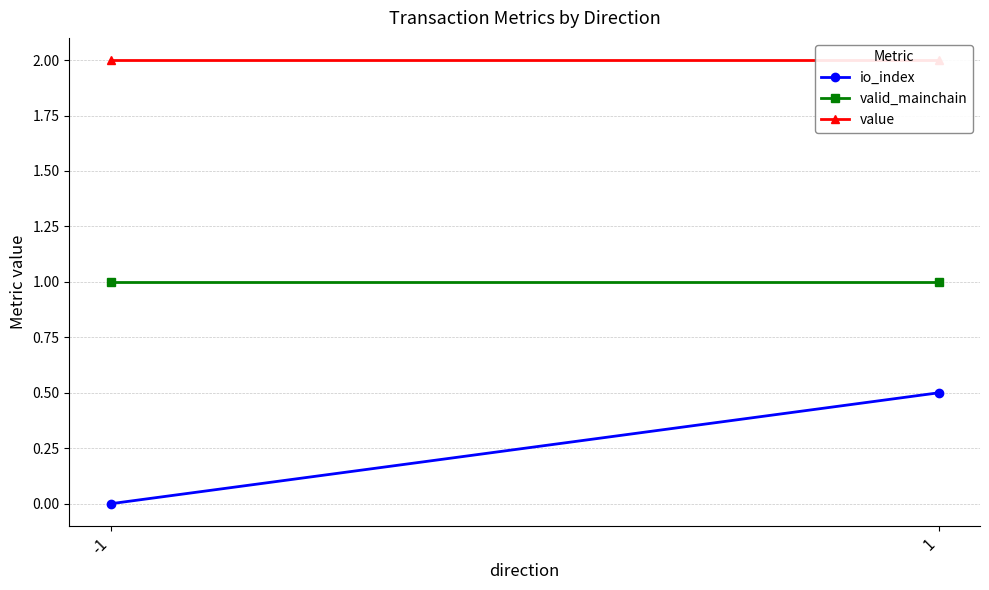

How many lines are shown in the chart?

3